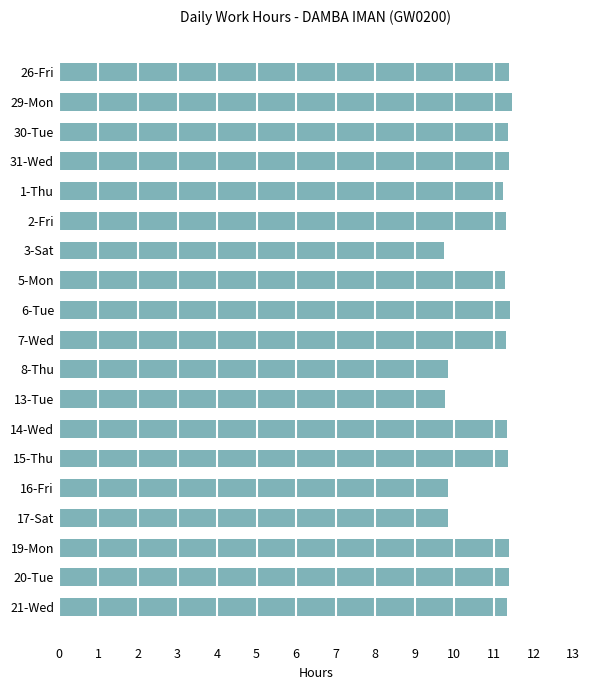

What is the value of the 7th bar from the top?

9.8